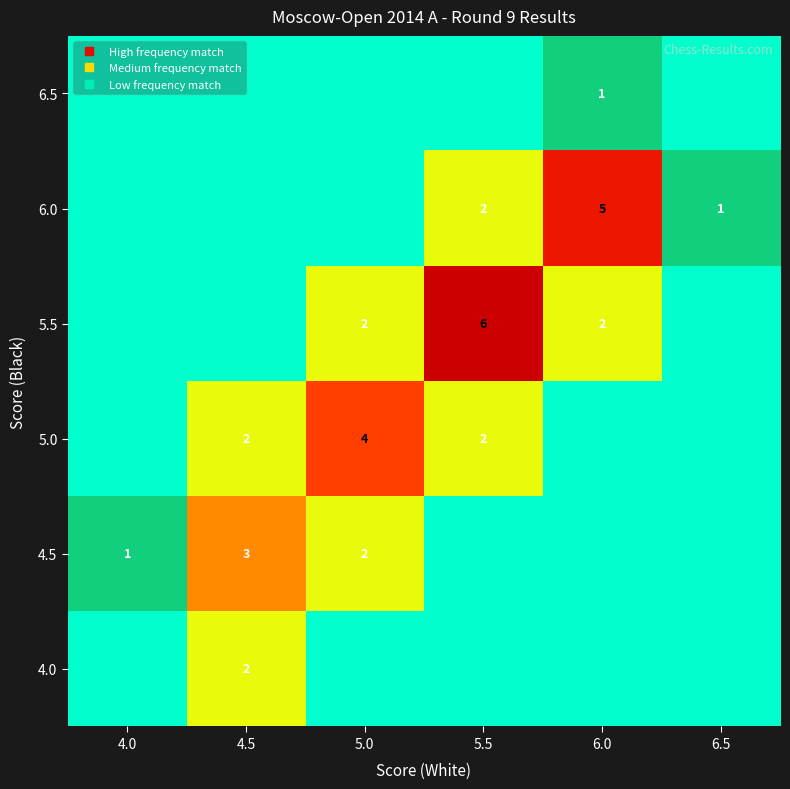

Reading left to right, extract all data points from this chart.

4.0: 0=0	1=2	2=0	3=0	4=0	5=0
4.5: 0=1	1=3	2=2	3=0	4=0	5=0
5.0: 0=0	1=2	2=4	3=2	4=0	5=0
5.5: 0=0	1=0	2=2	3=6	4=2	5=0
6.0: 0=0	1=0	2=0	3=2	4=5	5=1
6.5: 0=0	1=0	2=0	3=0	4=1	5=0